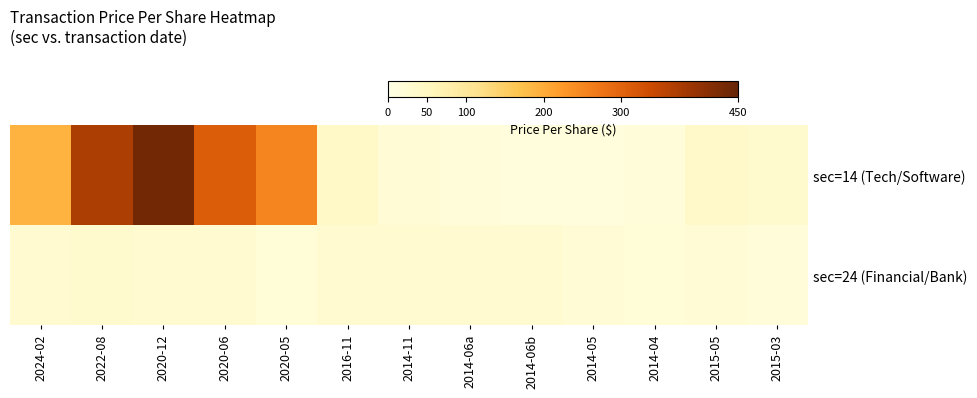

At which label does sec=14 (Tech/Software) reach its minimum?

2014-05